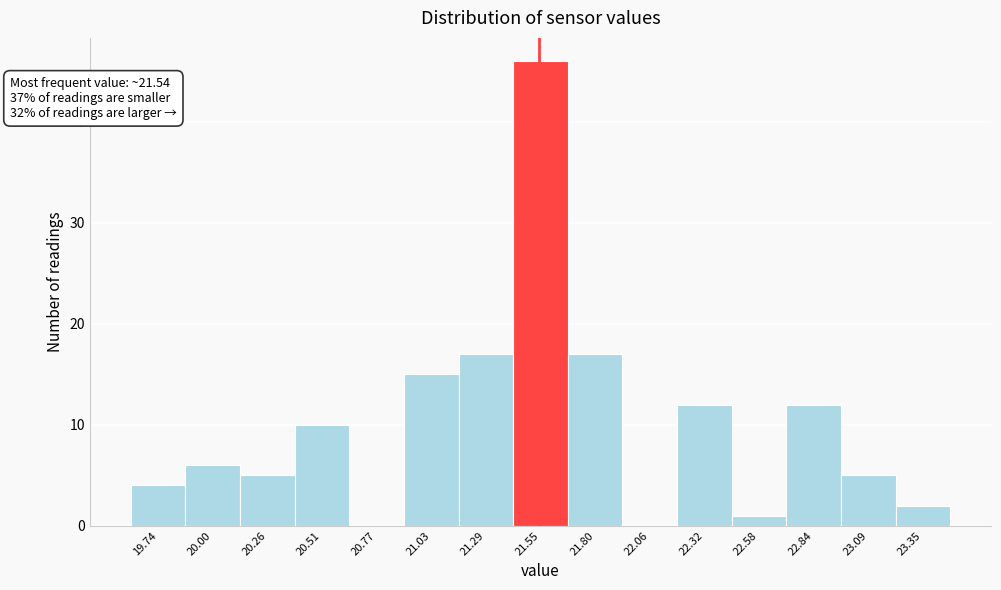

Over which range of the x-axis is the bar tallest?

21.40 to 21.65